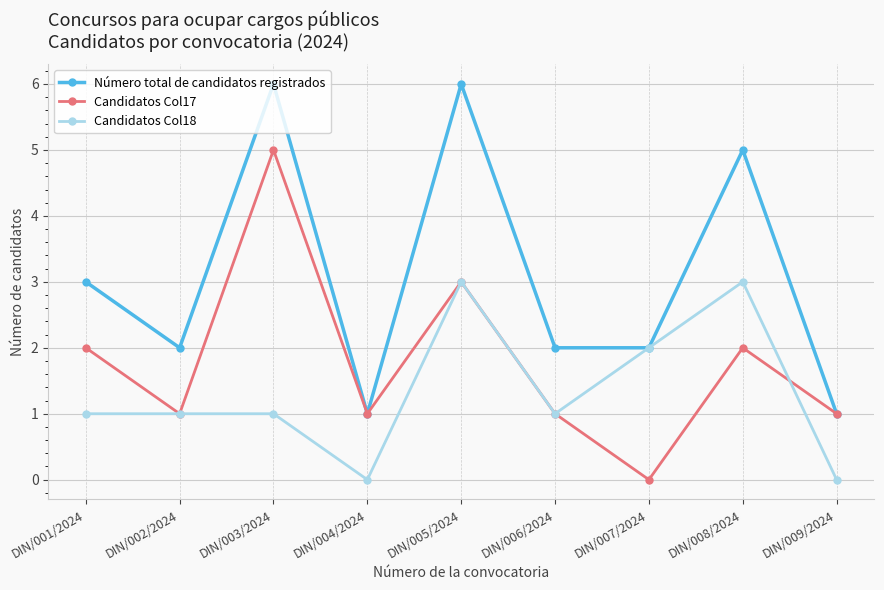

What is the spread (max minus min) of values at DIN/002/2024?

1